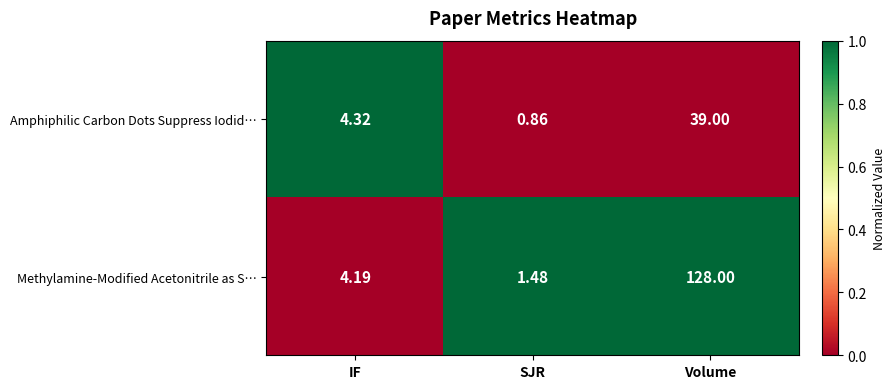

Which series has the widest spread of values?

Methylamine-Modified Acetonitrile as S…